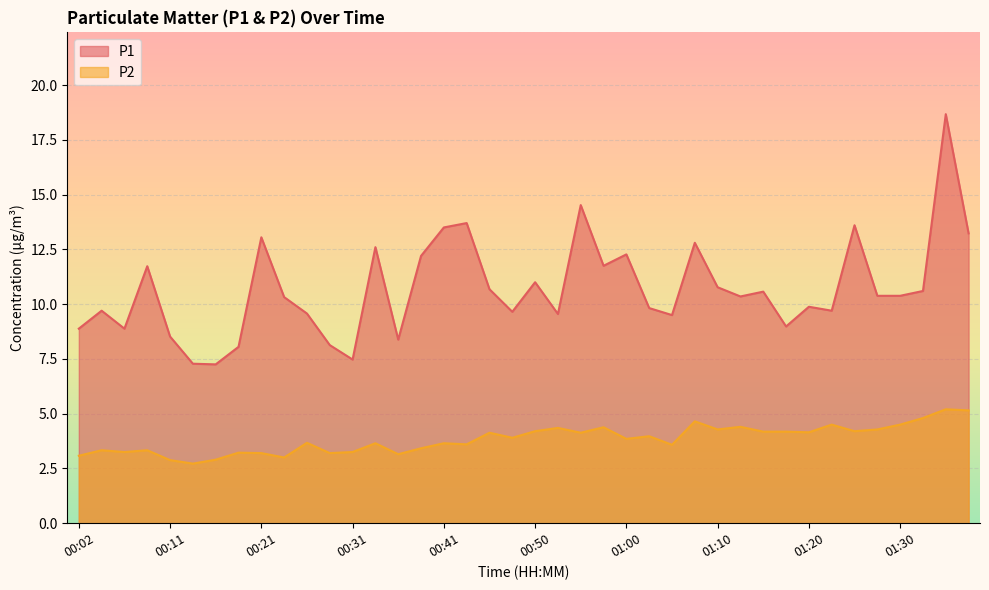

What is the sum of all P1 values?

427.9